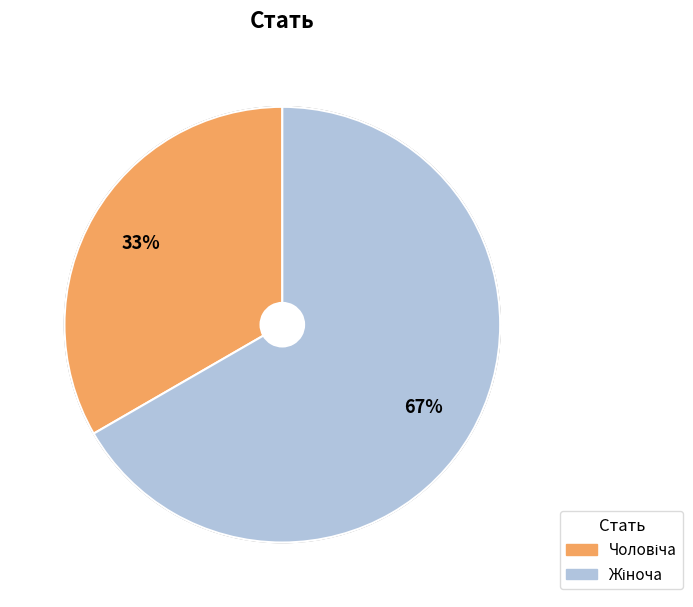

Is there a majority slice in this chart?

Yes